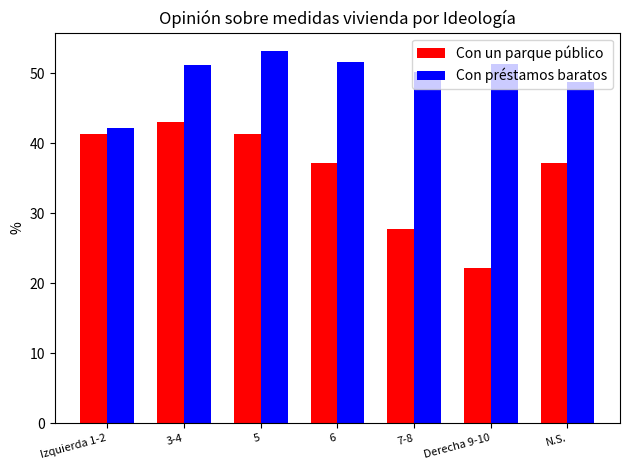

What is the difference between the maximum and minimum values in the Con un parque público series?

20.8